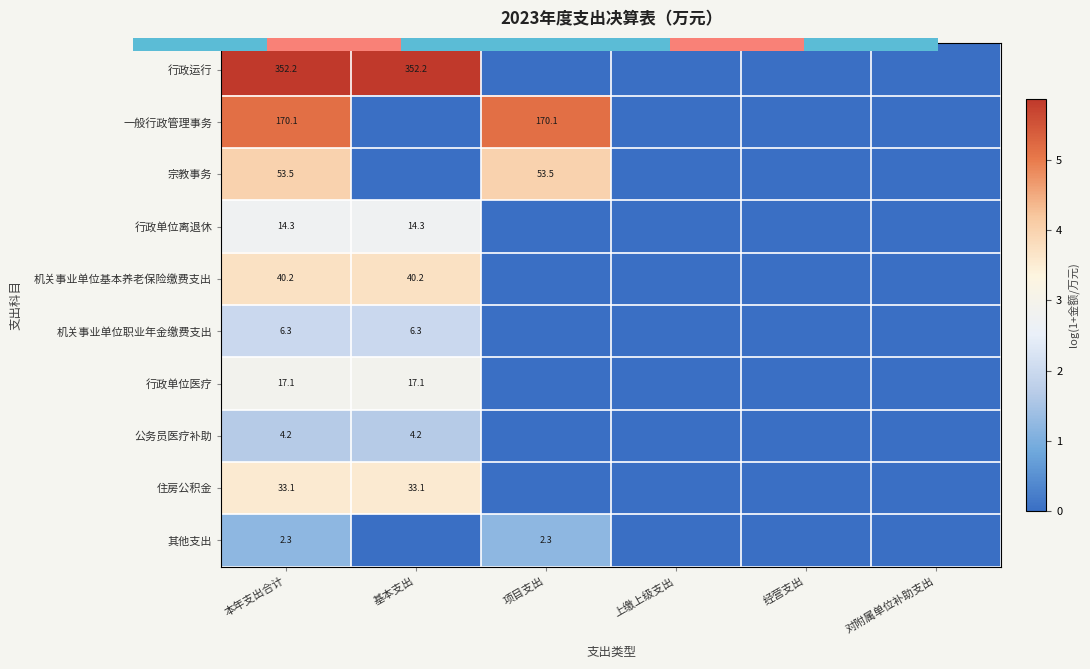

At how many categories does at least one series exceed 1?

3